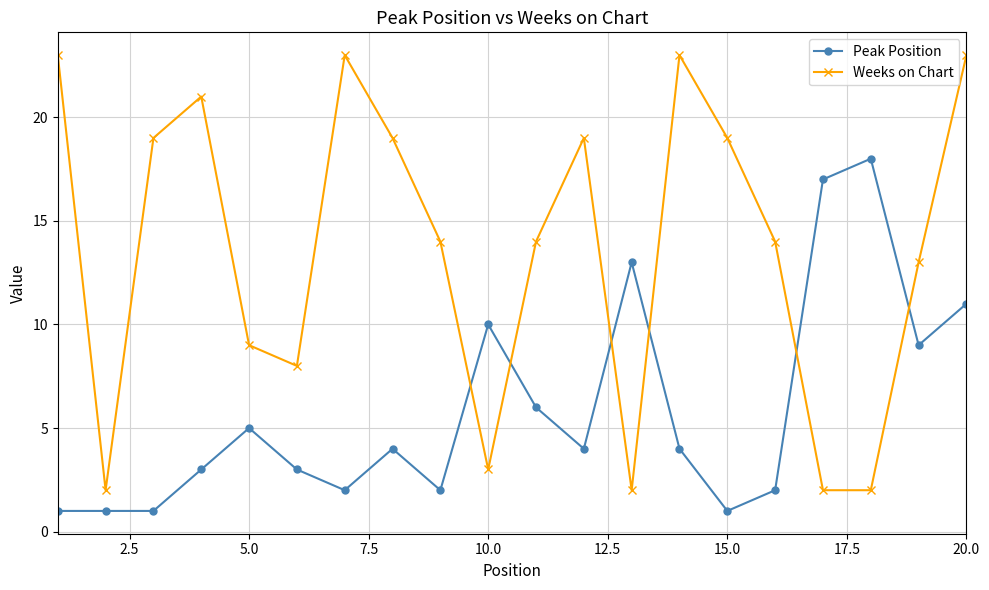

What is the value of the Weeks on Chart point at the 12th from the left?

19